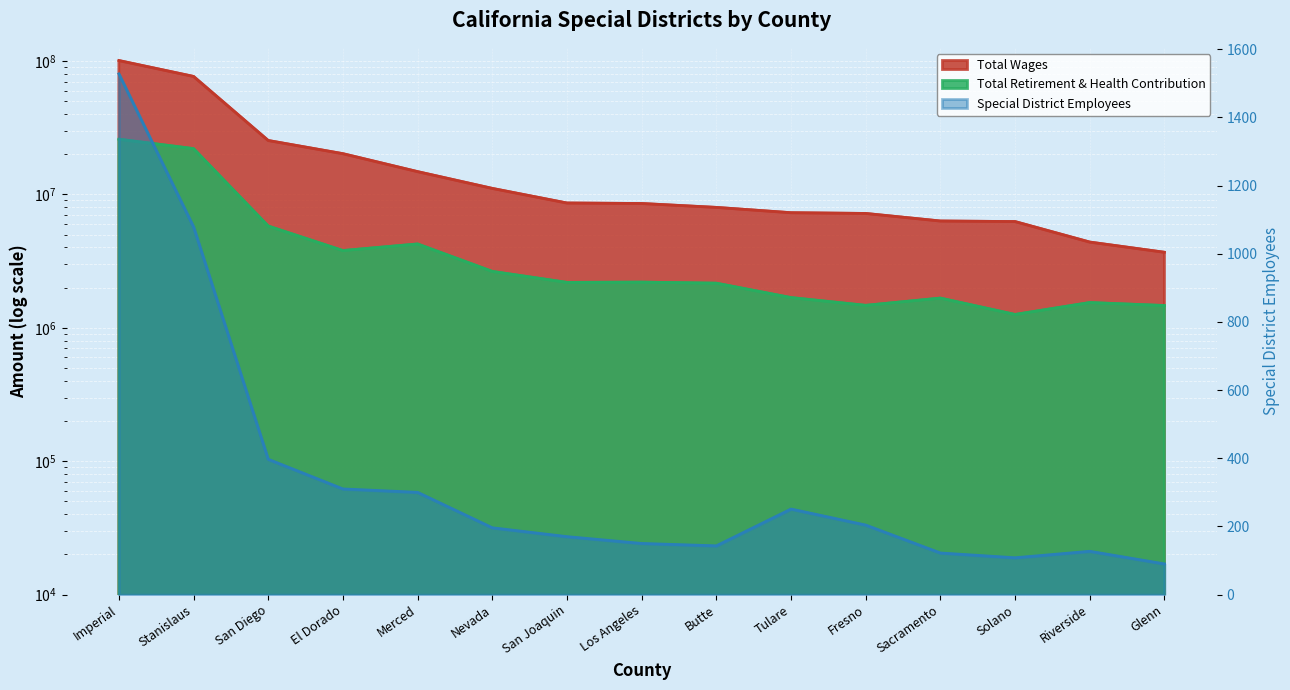

At which label does Total Wages first exceed 8541148?

Imperial